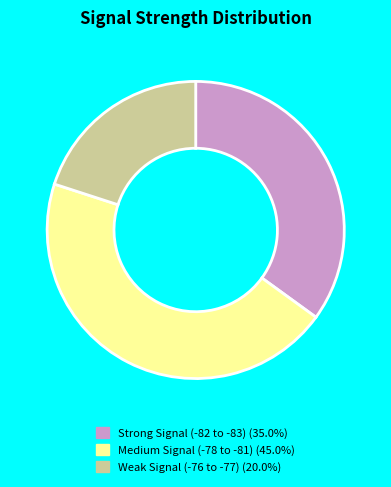

Does any single category account for the majority?

No